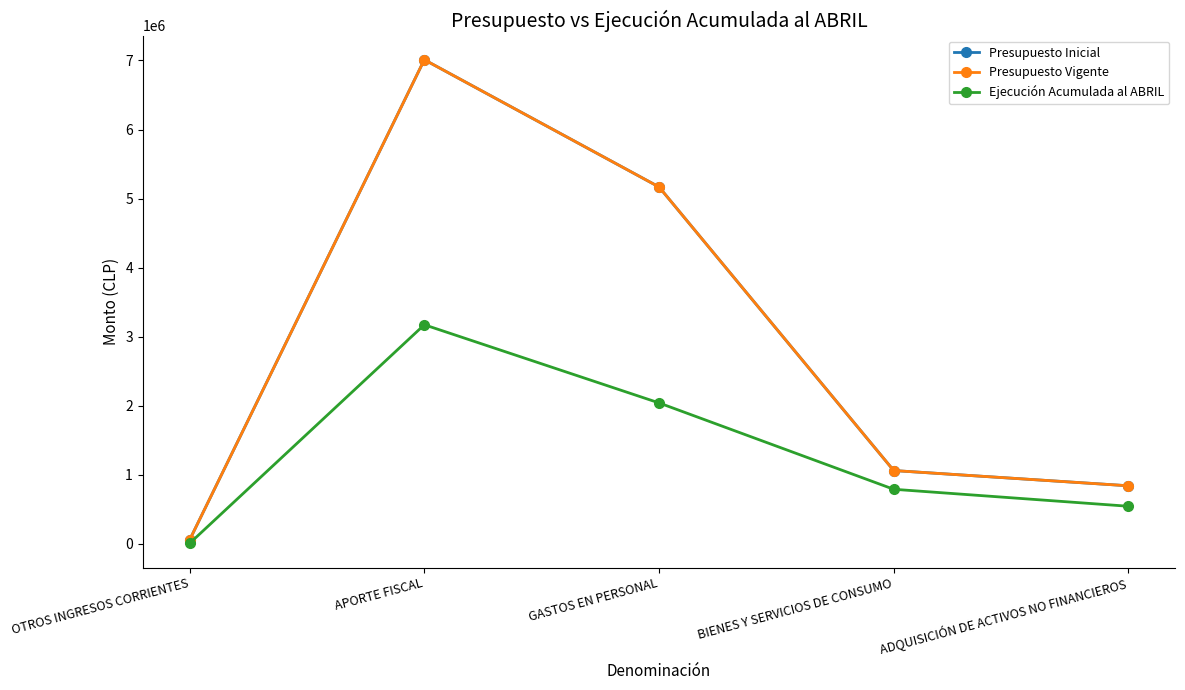

Is this an area chart (filled region under the line)?

No